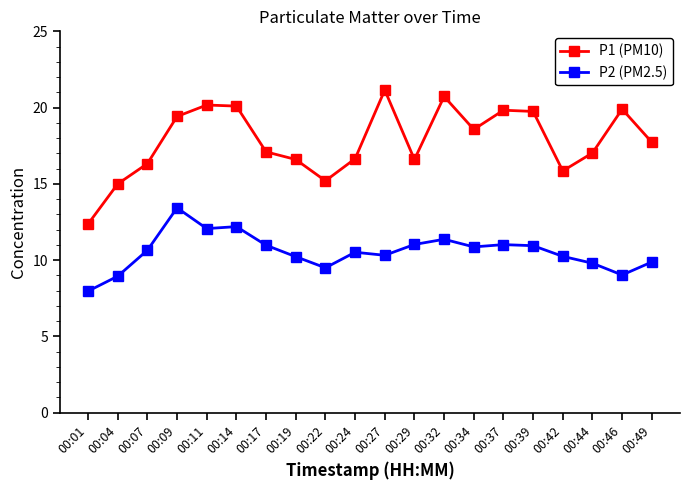

What is the difference between the P2 (PM2.5) values at 00:14 and 00:22?

2.7